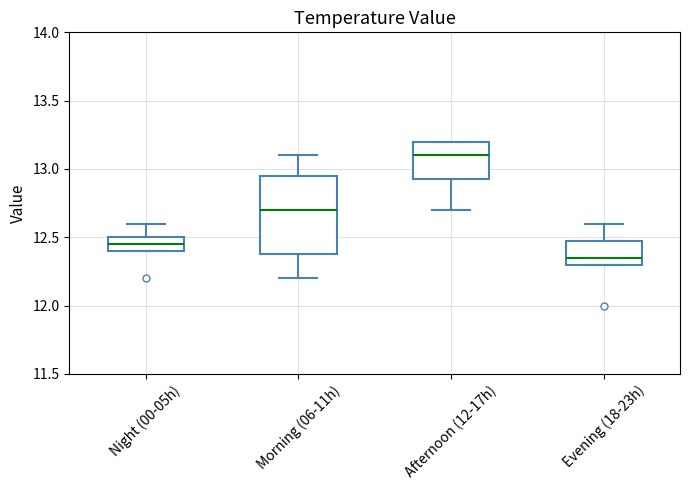

Where is the lower edge of the box for Morning (06-11h) on the y-axis? The values are not printed on the chart, so give them approximately, as read against the axis.

12.40